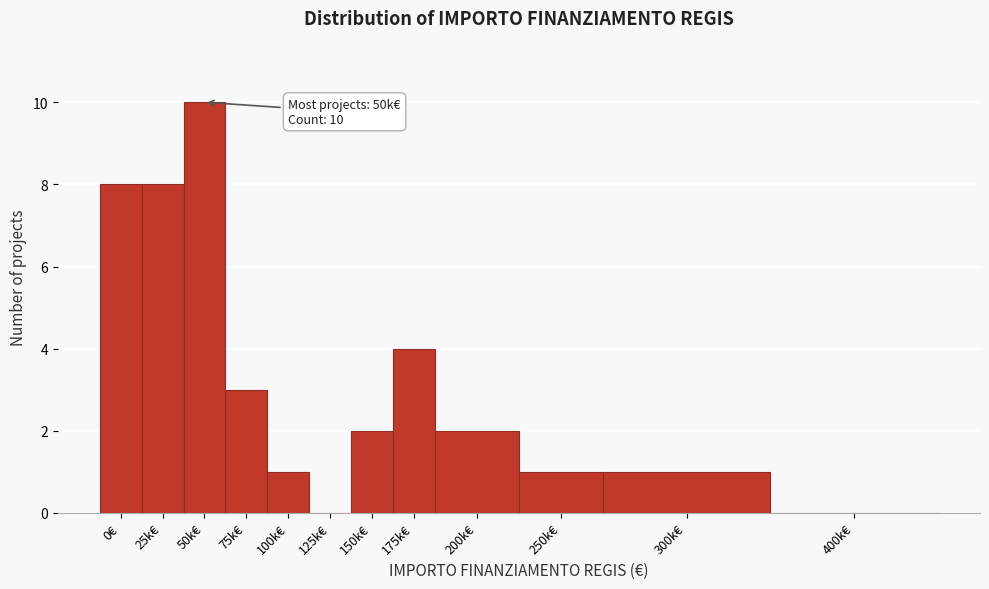

Reading right to left, what are all the values shown in this chart?

400k€=0	300k€=1	250k€=1	200k€=2	175k€=4	150k€=2	125k€=0	100k€=1	75k€=3	50k€=10	25k€=8	0€=8